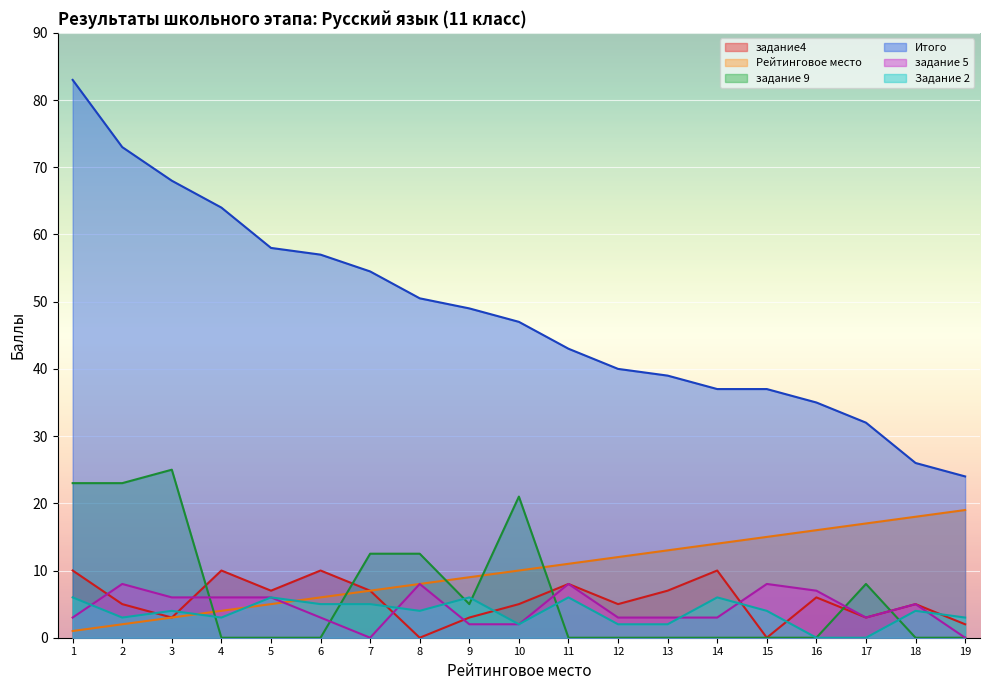

What are all the series names shown in the legend?

задание4, Рейтинговое место, задание 9, Итого, задание 5, Задание 2